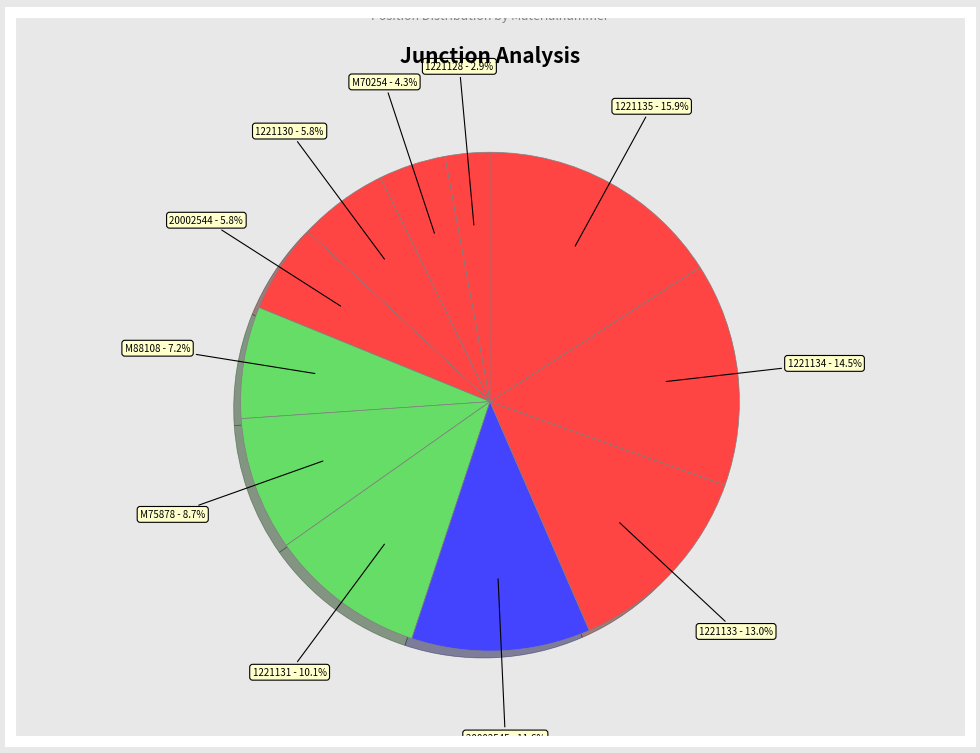

Between 1221133 and 1221135, which is larger?

1221135